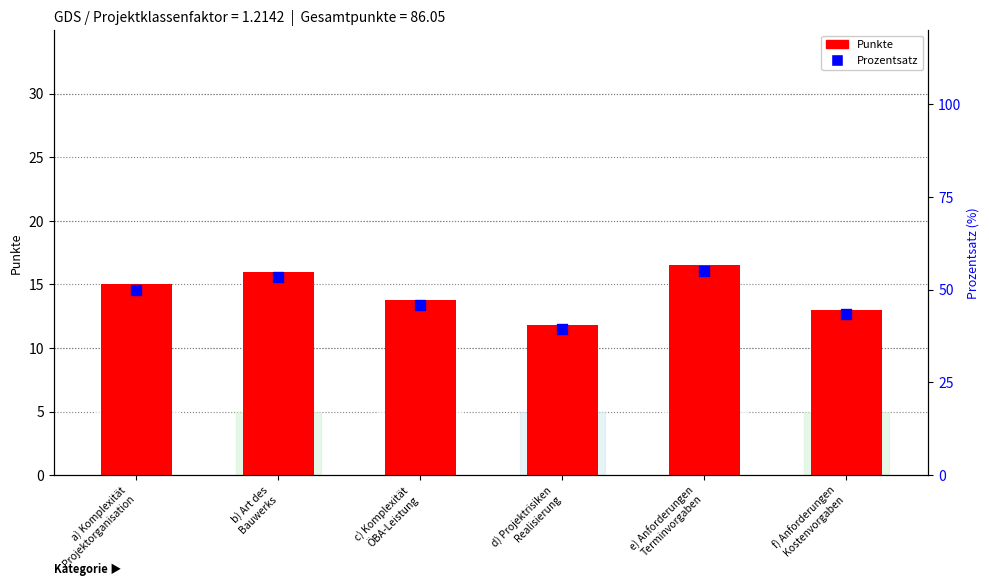

Which series contains the highest Y value?

Prozentsatz